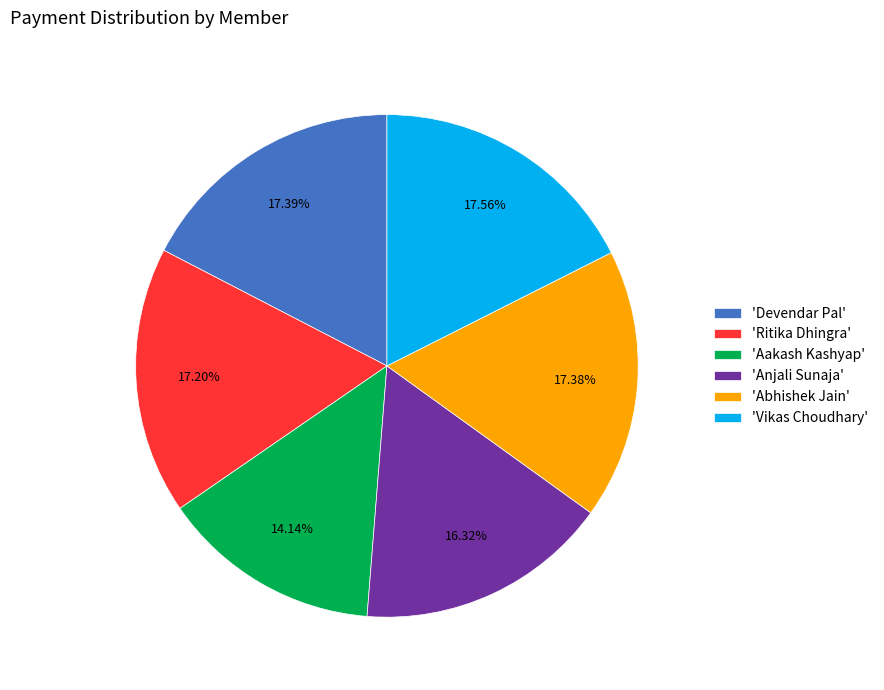

Is 'Anjali Sunaja' the majority of the pie?

No